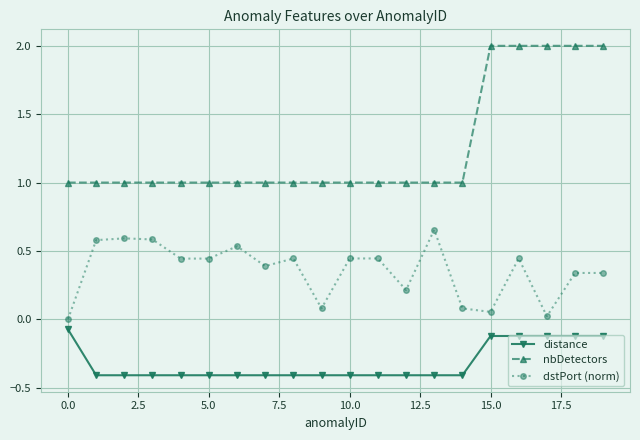

Which series has the widest spread of values?

nbDetectors